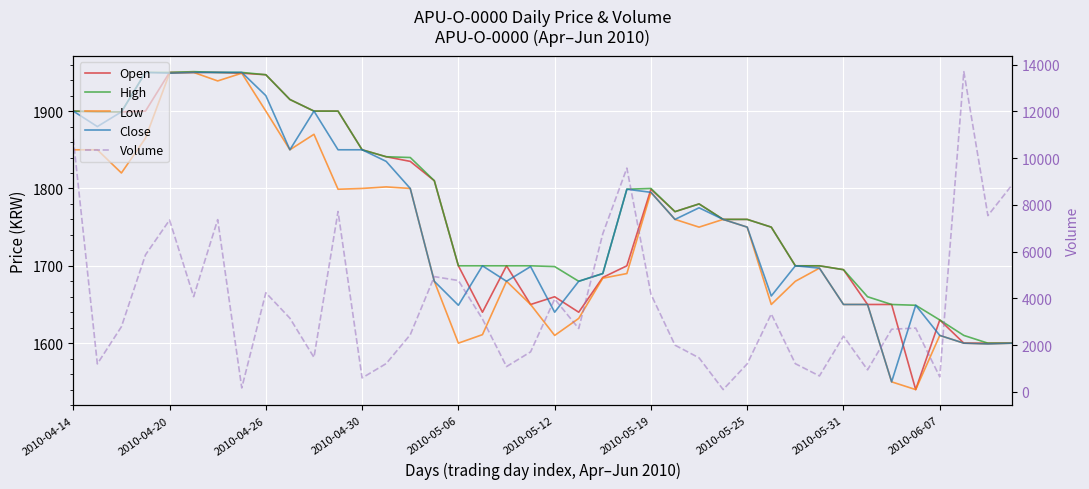

True or false: Low has more than 2 points higher than both neighbors.

True